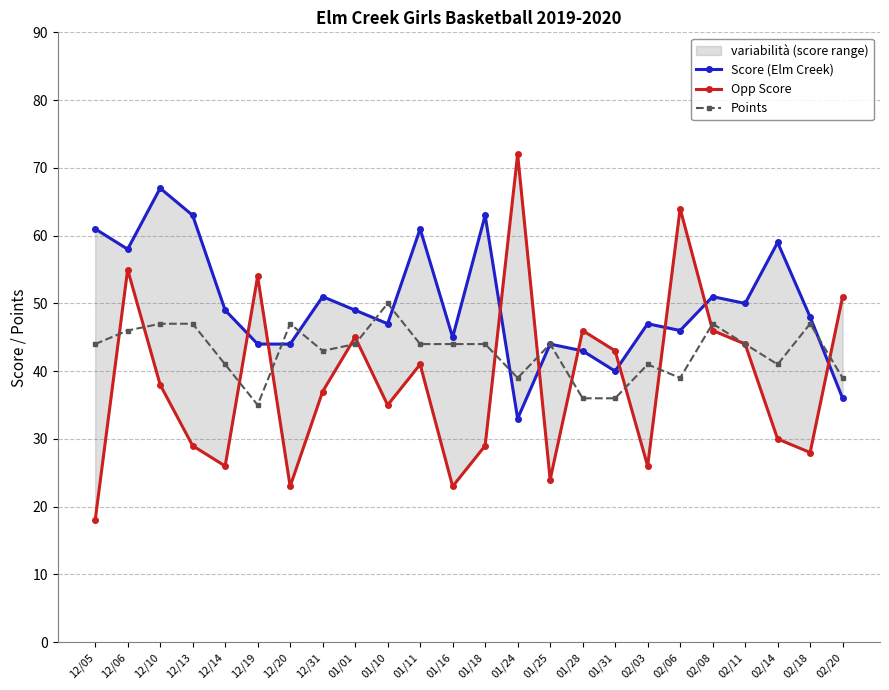

True or false: Opp Score has a value of 64 at 02/06.

True